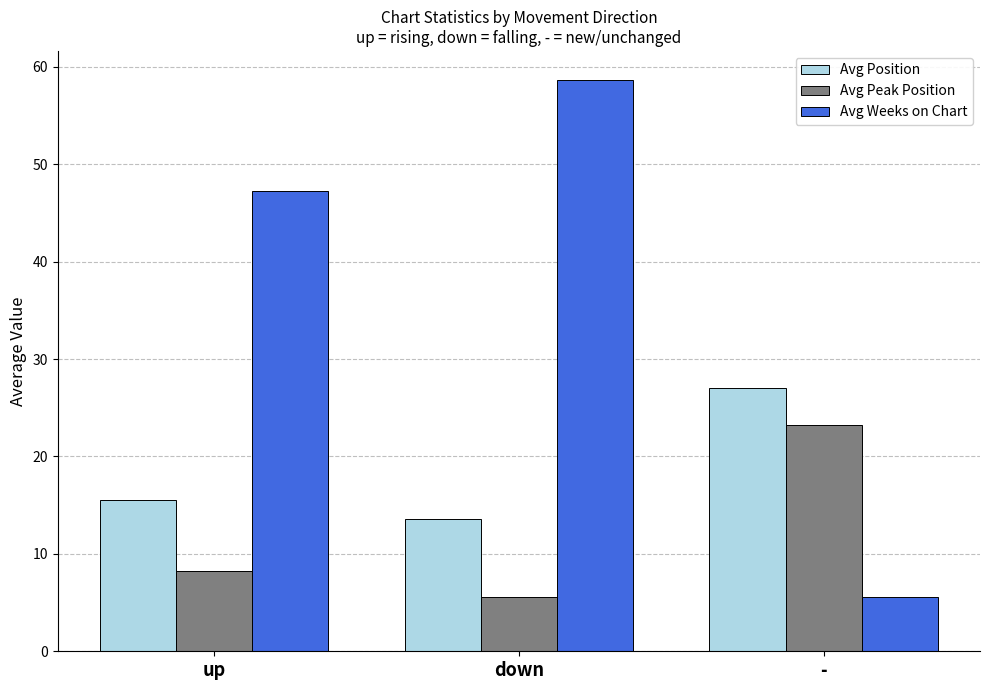

Is the value of Avg Peak Position at down greater than the value of Avg Weeks on Chart at up?

No